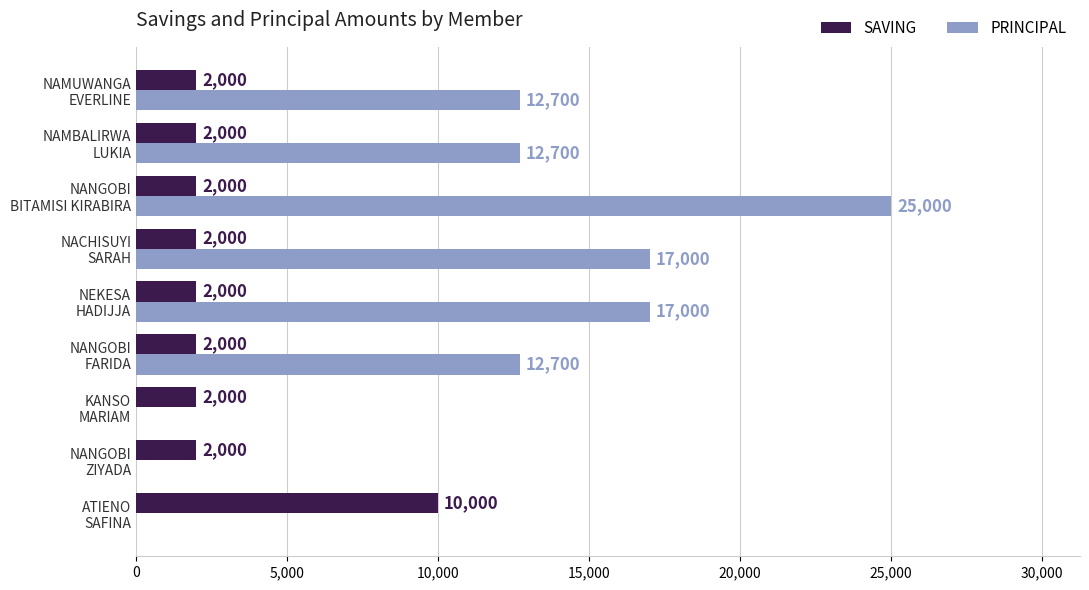

What is the maximum value shown in the chart?

25000